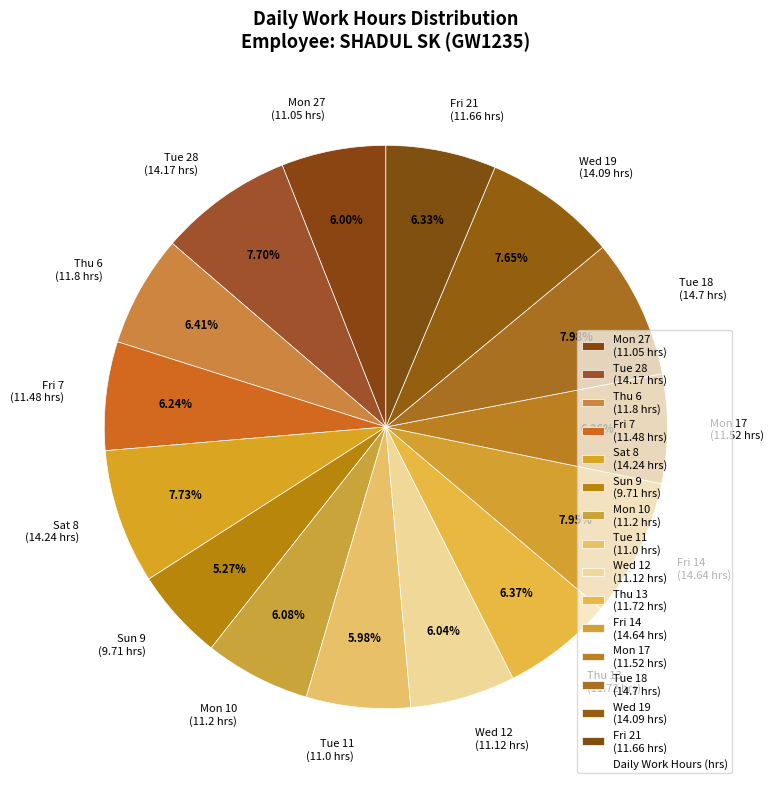

Is the sum of Thu 13 (11.72 hrs) and Sun 9 (9.71 hrs) greater than half?

No